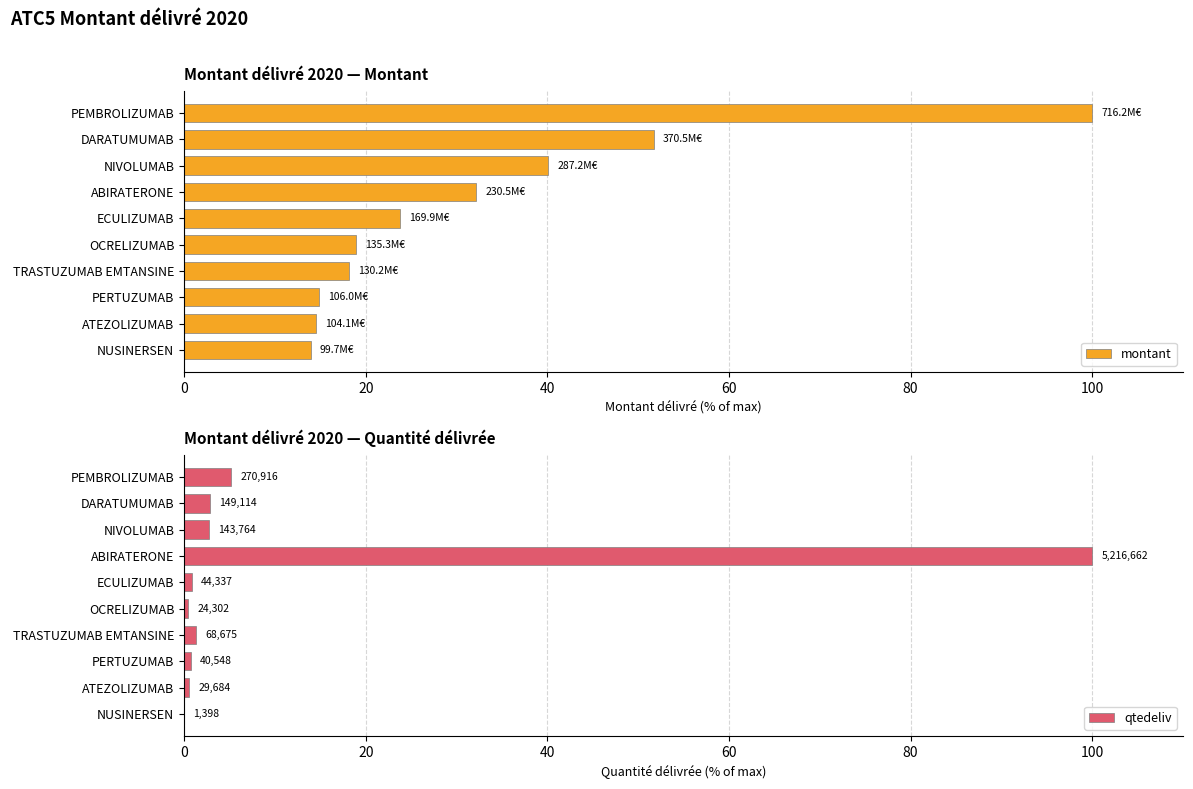

The value of montant at TRASTUZUMAB EMTANSINE is 30.2. True or false?

False